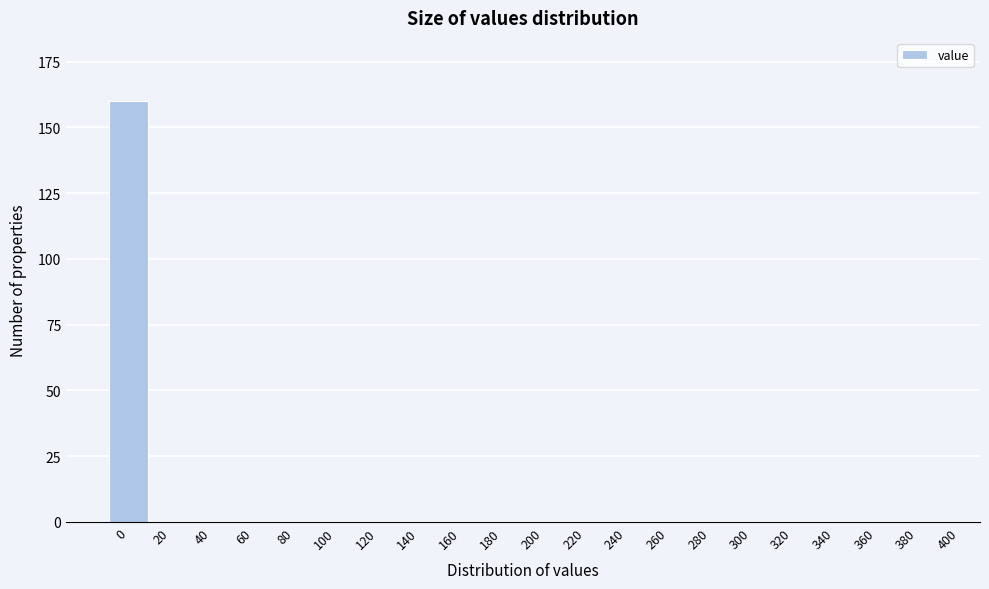

Reading right to left, what are all the values shown in this chart?

400=0	380=0	360=0	340=0	320=0	300=0	280=0	260=0	240=0	220=0	200=0	180=0	160=0	140=0	120=0	100=0	80=0	60=0	40=0	20=0	0=160